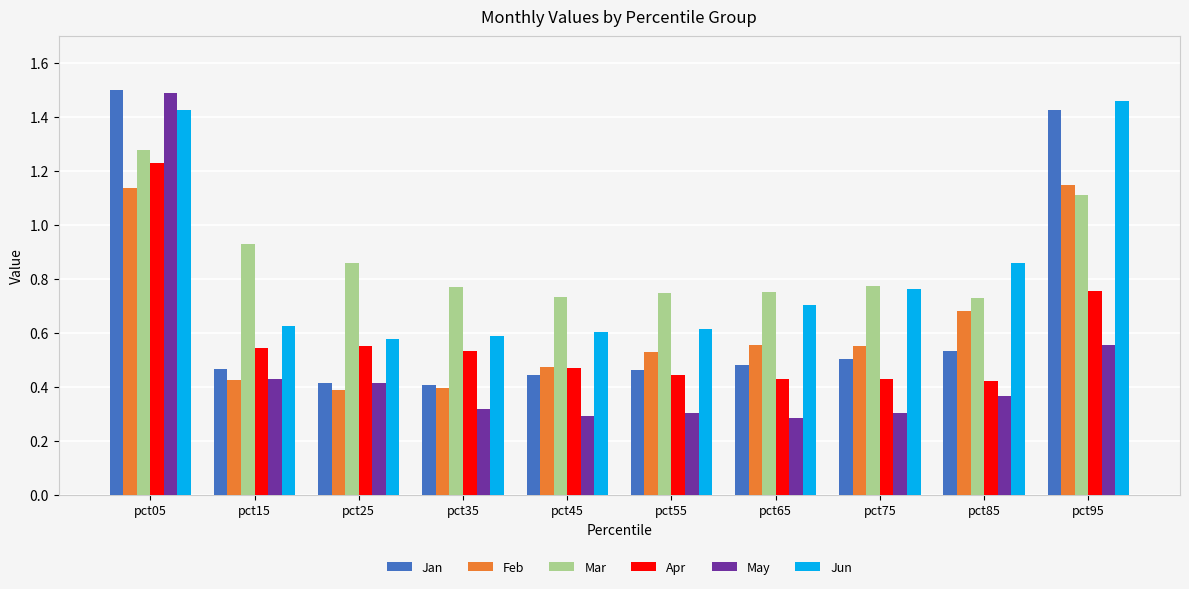

What is the sum of all May values?

4.8